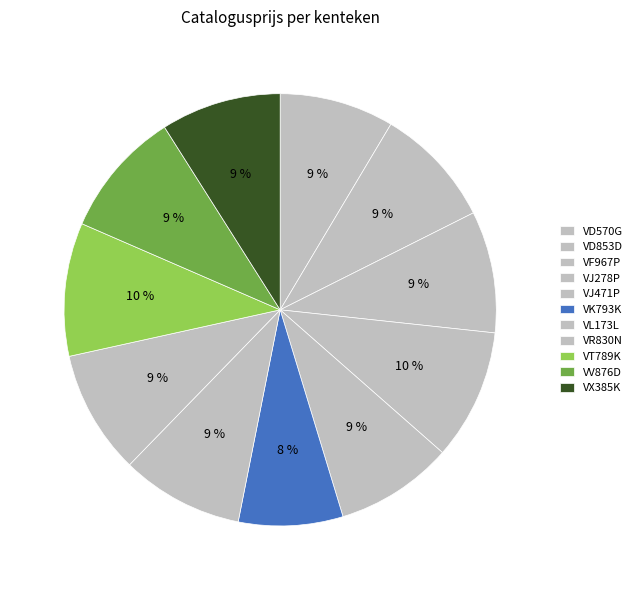

To the nearest percent, what percentage of the pie is VT789K?

10%